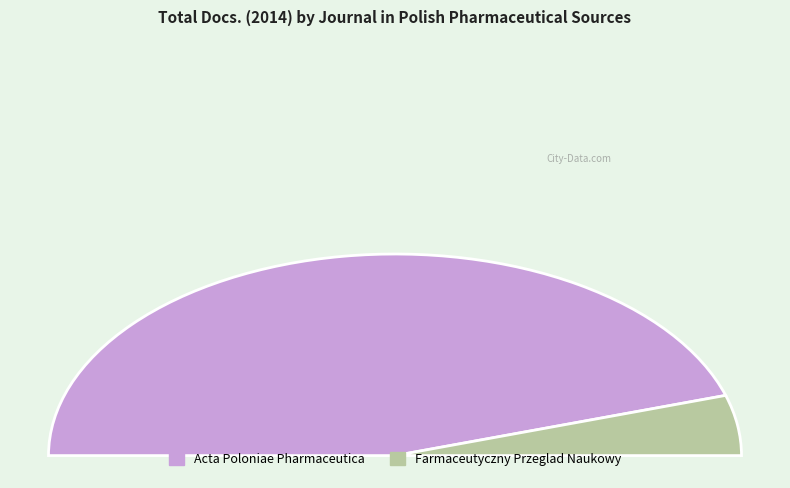

To the nearest percent, what is the average slice percentage?

50%